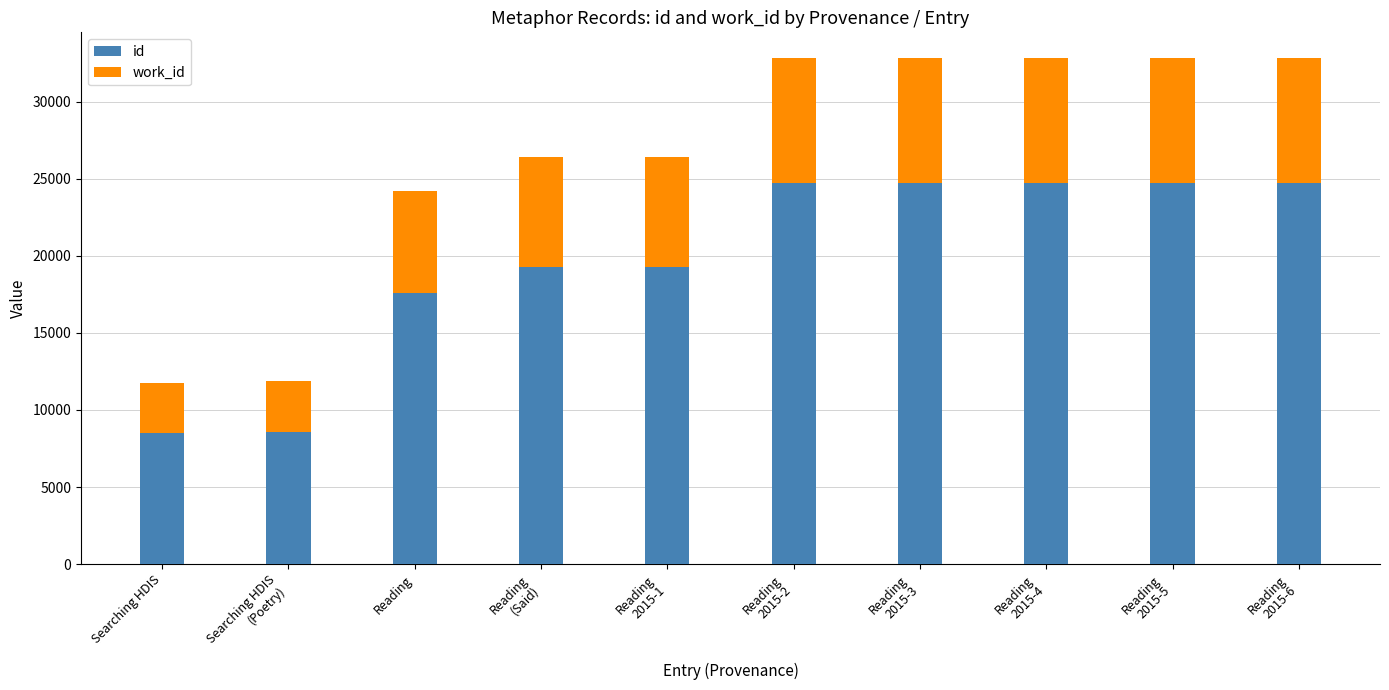

What is the difference between the second highest and second lowest values in the id series?

16154